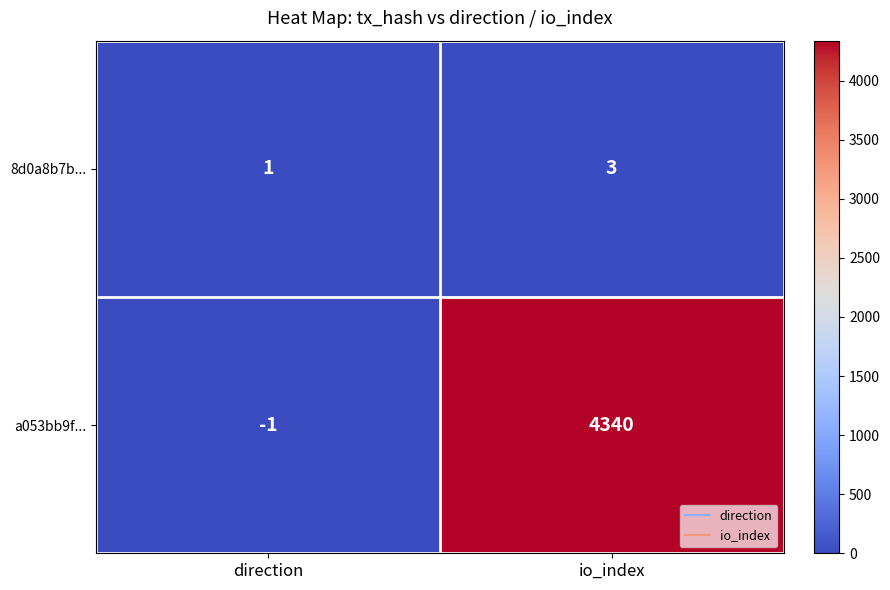

At io_index, list the series in order from smallest to largest.

8d0a8b7b..., a053bb9f...